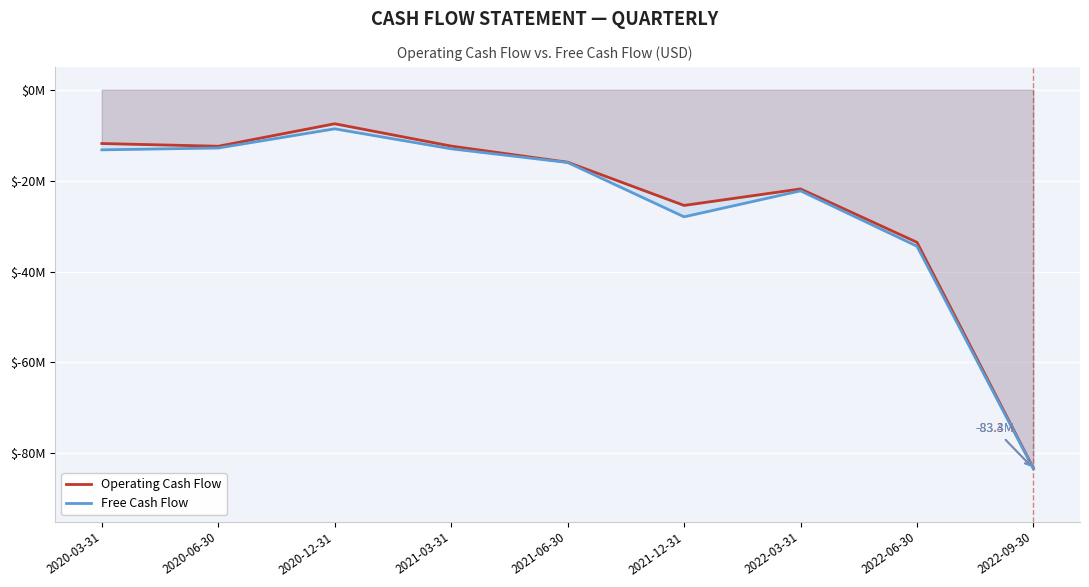

At 2022-09-30, list the series in order from smallest to largest.

Free Cash Flow, Operating Cash Flow